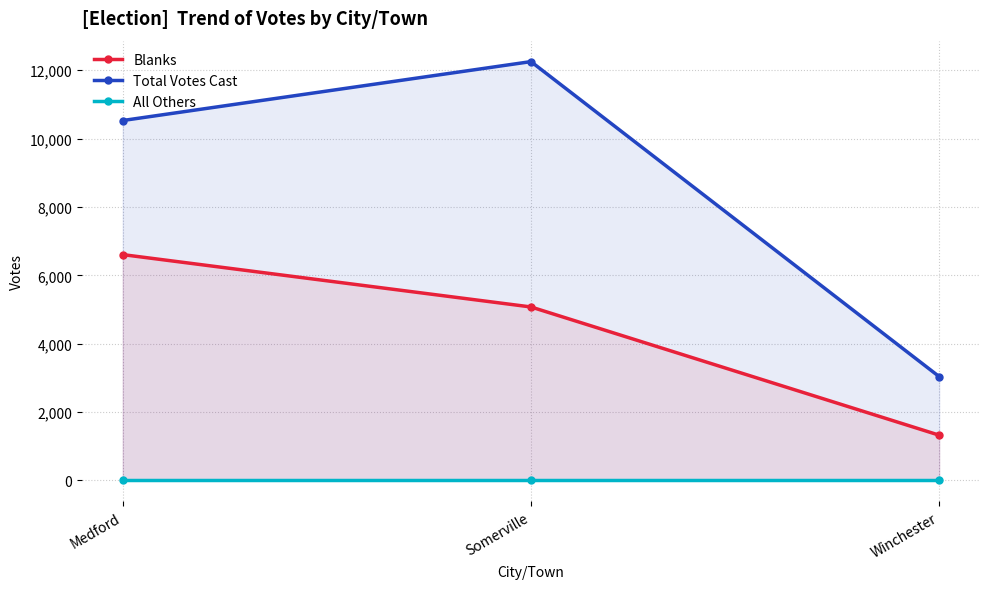

Which label corresponds to the largest value in the chart?

Somerville